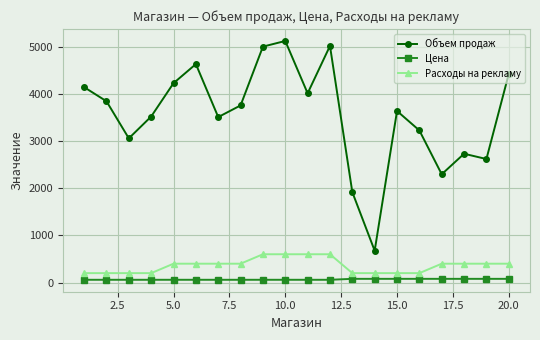

Which series has the widest spread of values?

Объем продаж